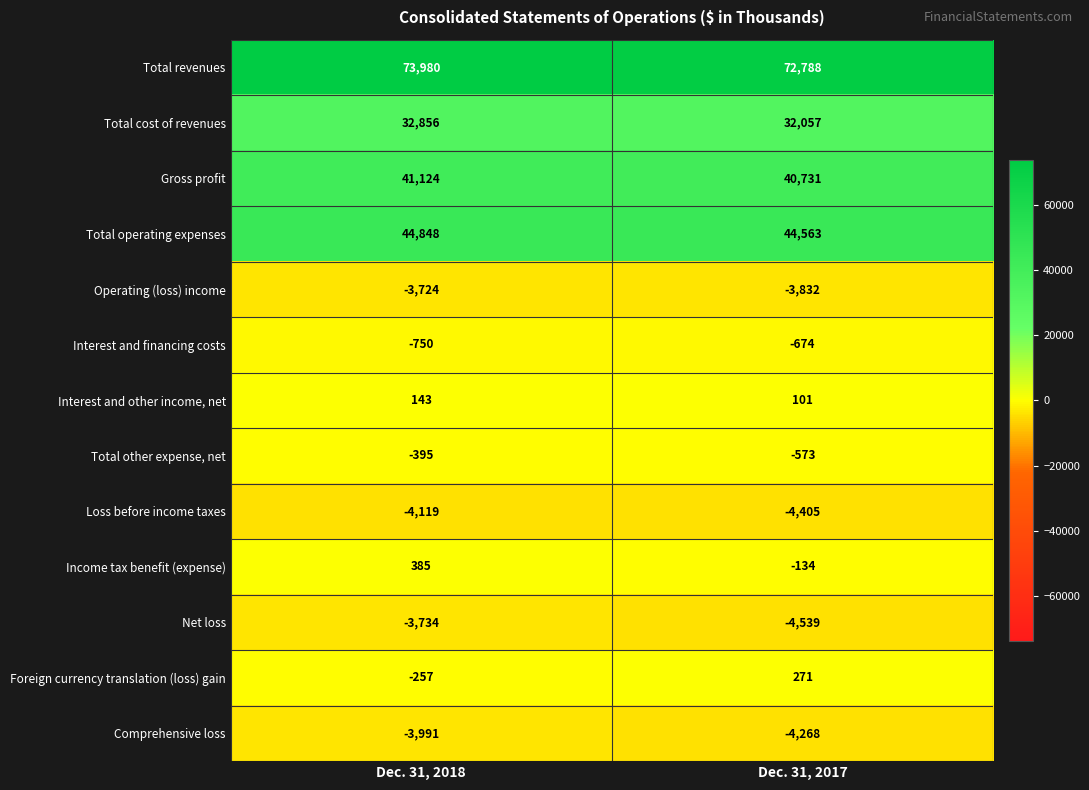

What is the average value of the Foreign currency translation (loss) gain series?

7